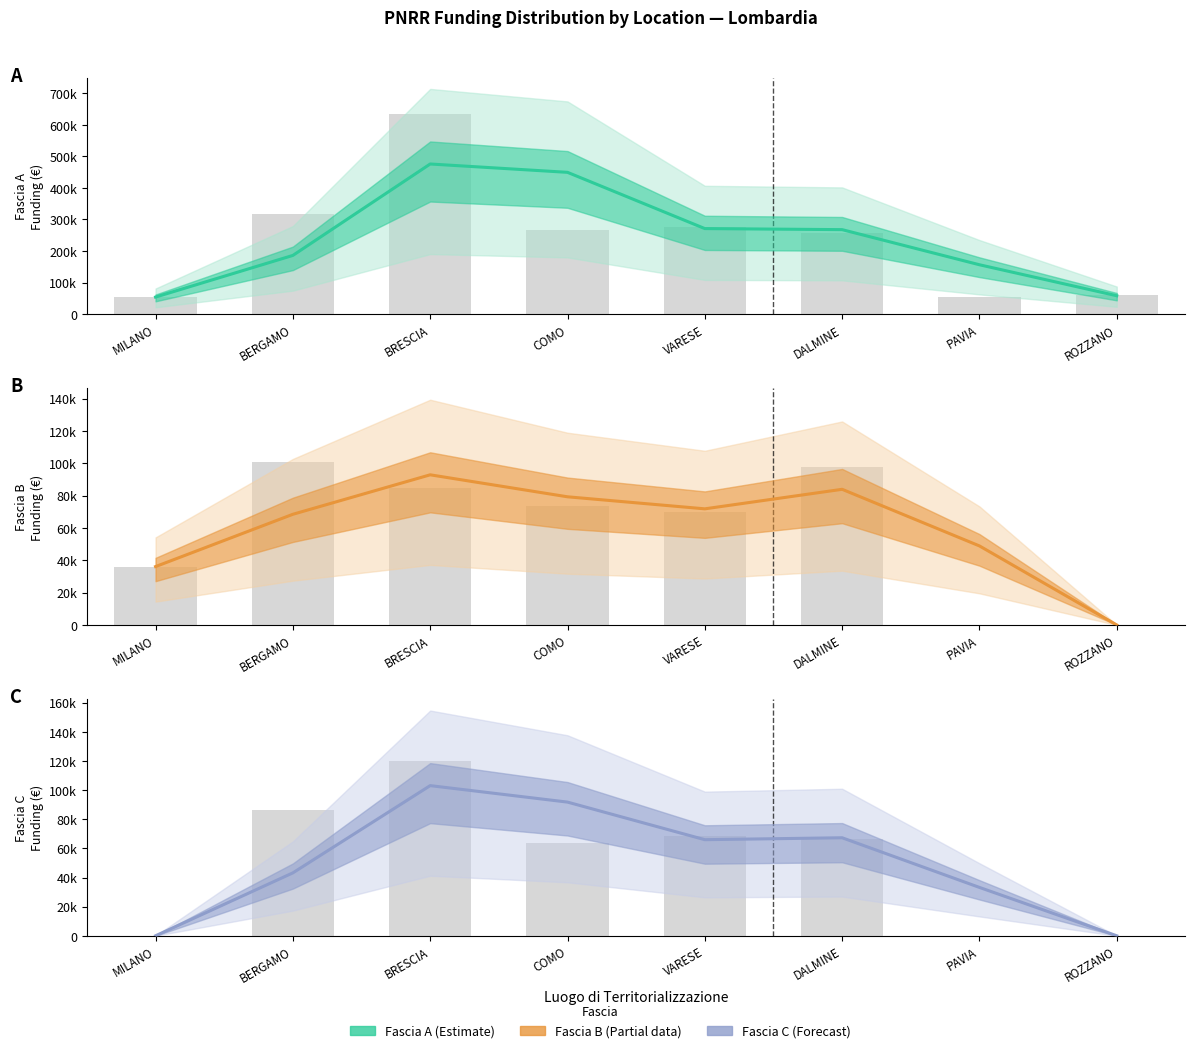

What are all the series names shown in the legend?

Fascia A, Fascia B, Fascia C